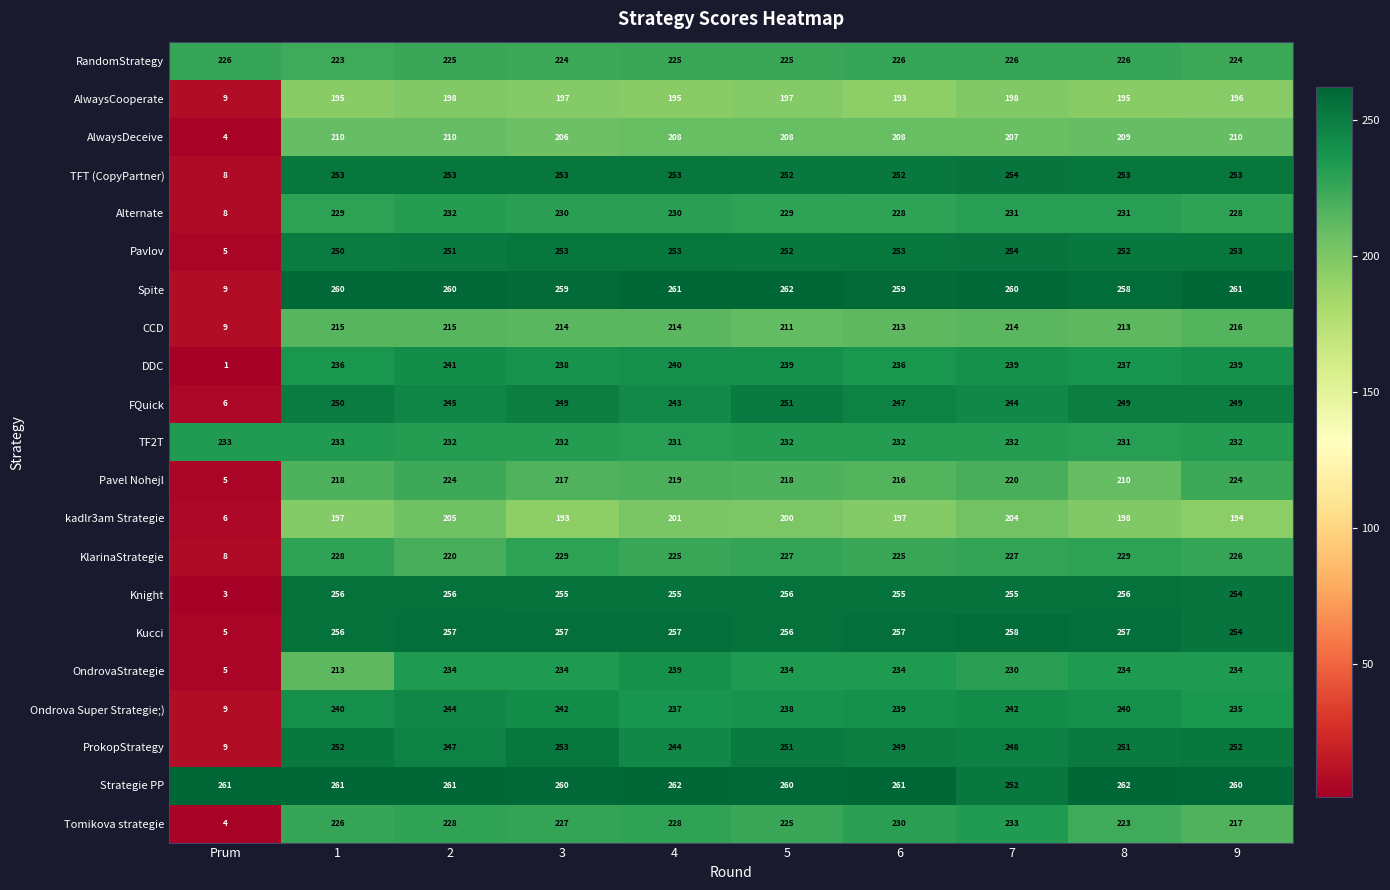

What is the greatest value displayed?

262